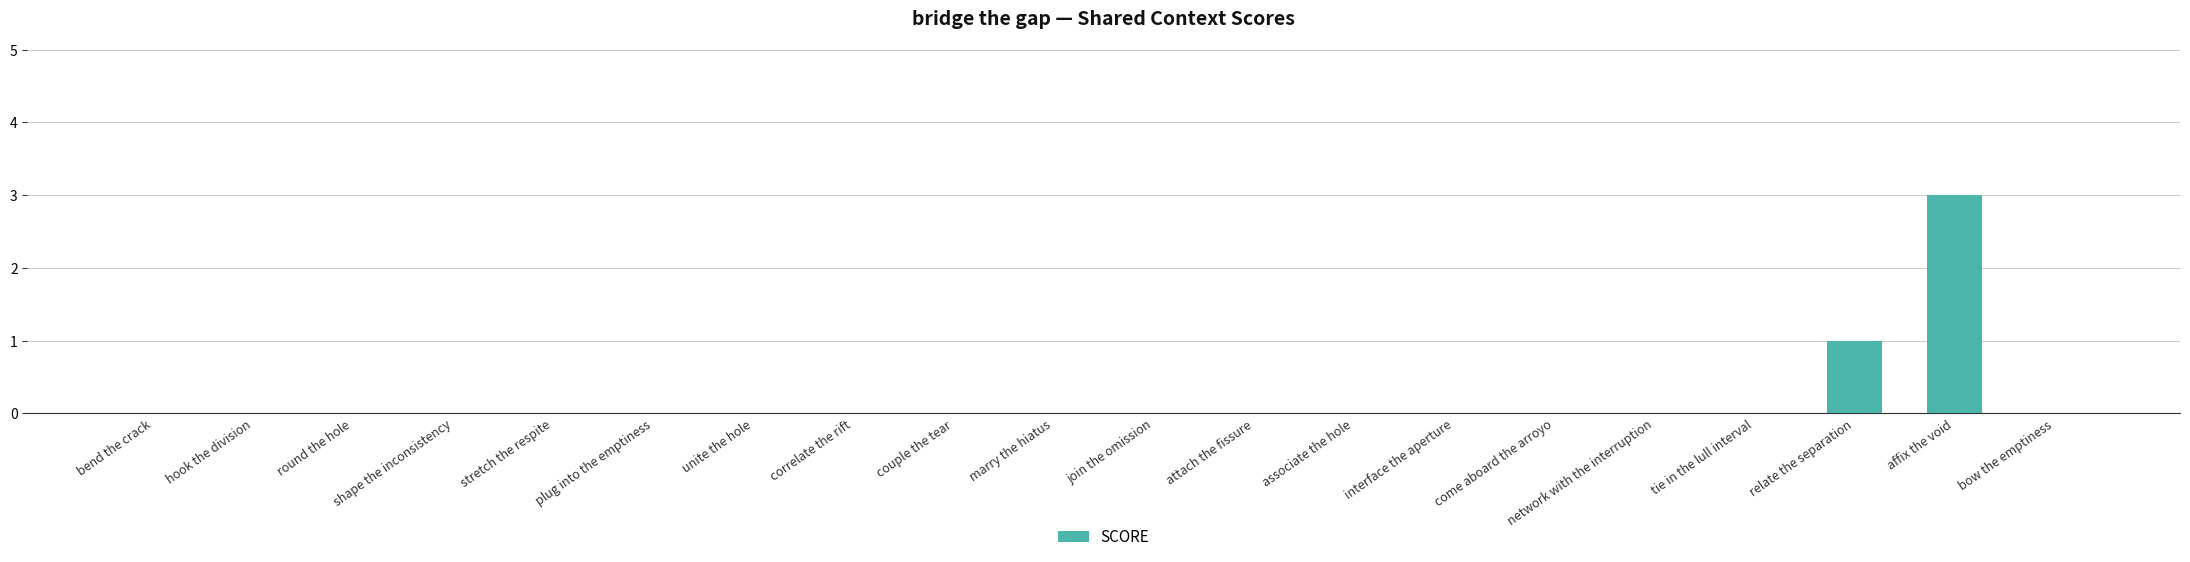

True or false: the data shows -2 at come aboard the arroyo.

False